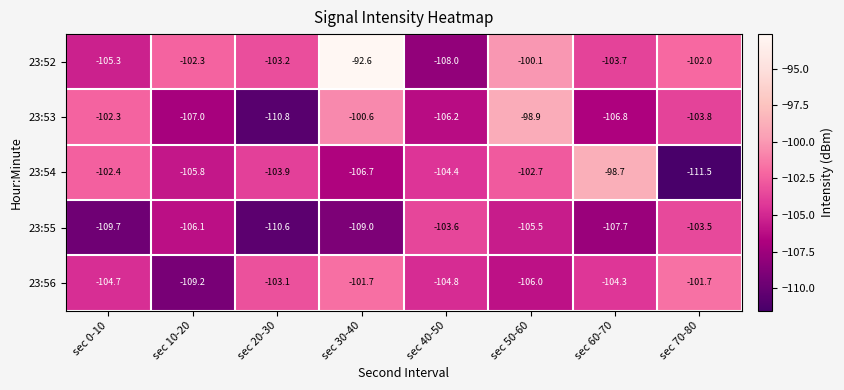

At which label does 23:53 reach its peak?

sec 50-60